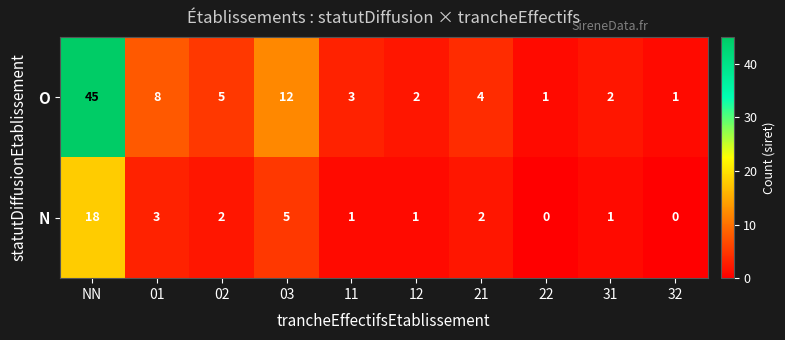

What is the difference between the O values at NN and 02?

40